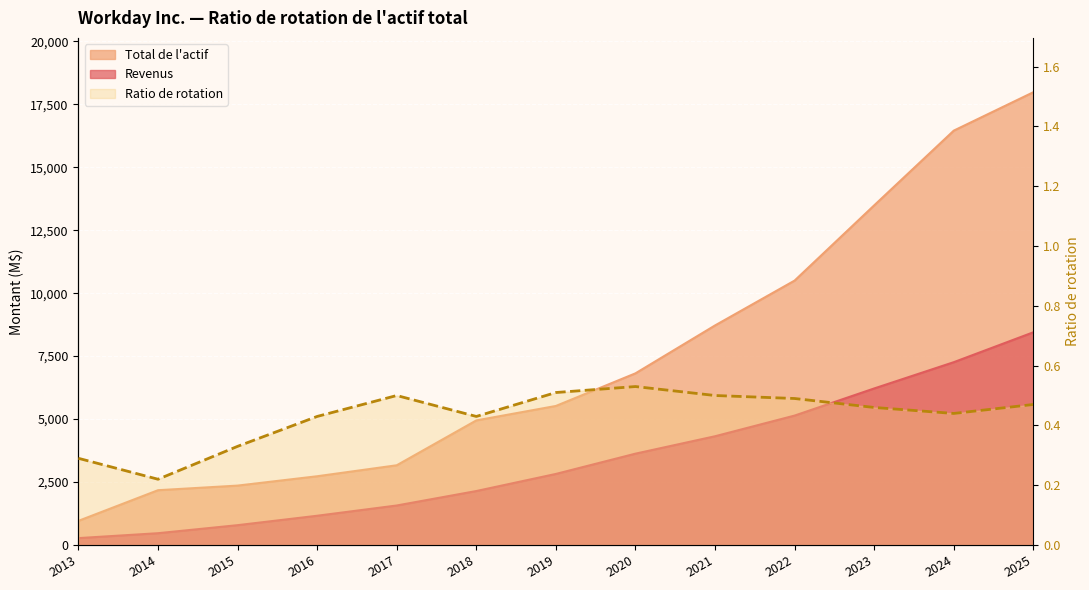

Reading left to right, list all the values displayed in this chart.

2013=0.3	2014=0.2	2015=0.3	2016=0.4	2017=0.5	2018=0.4	2019=0.5	2020=0.5	2021=0.5	2022=0.5	2023=0.5	2024=0.4	2025=0.5